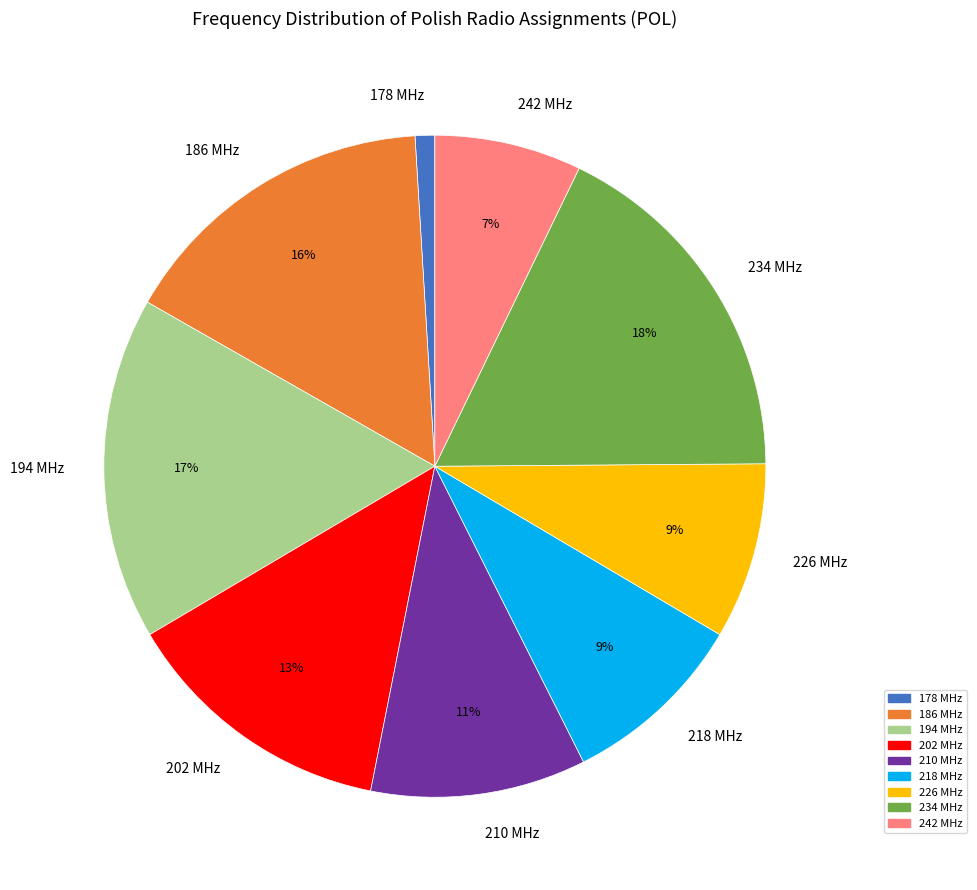

What is the ratio of the value at 194 MHz to the value at 186 MHz?

1.1